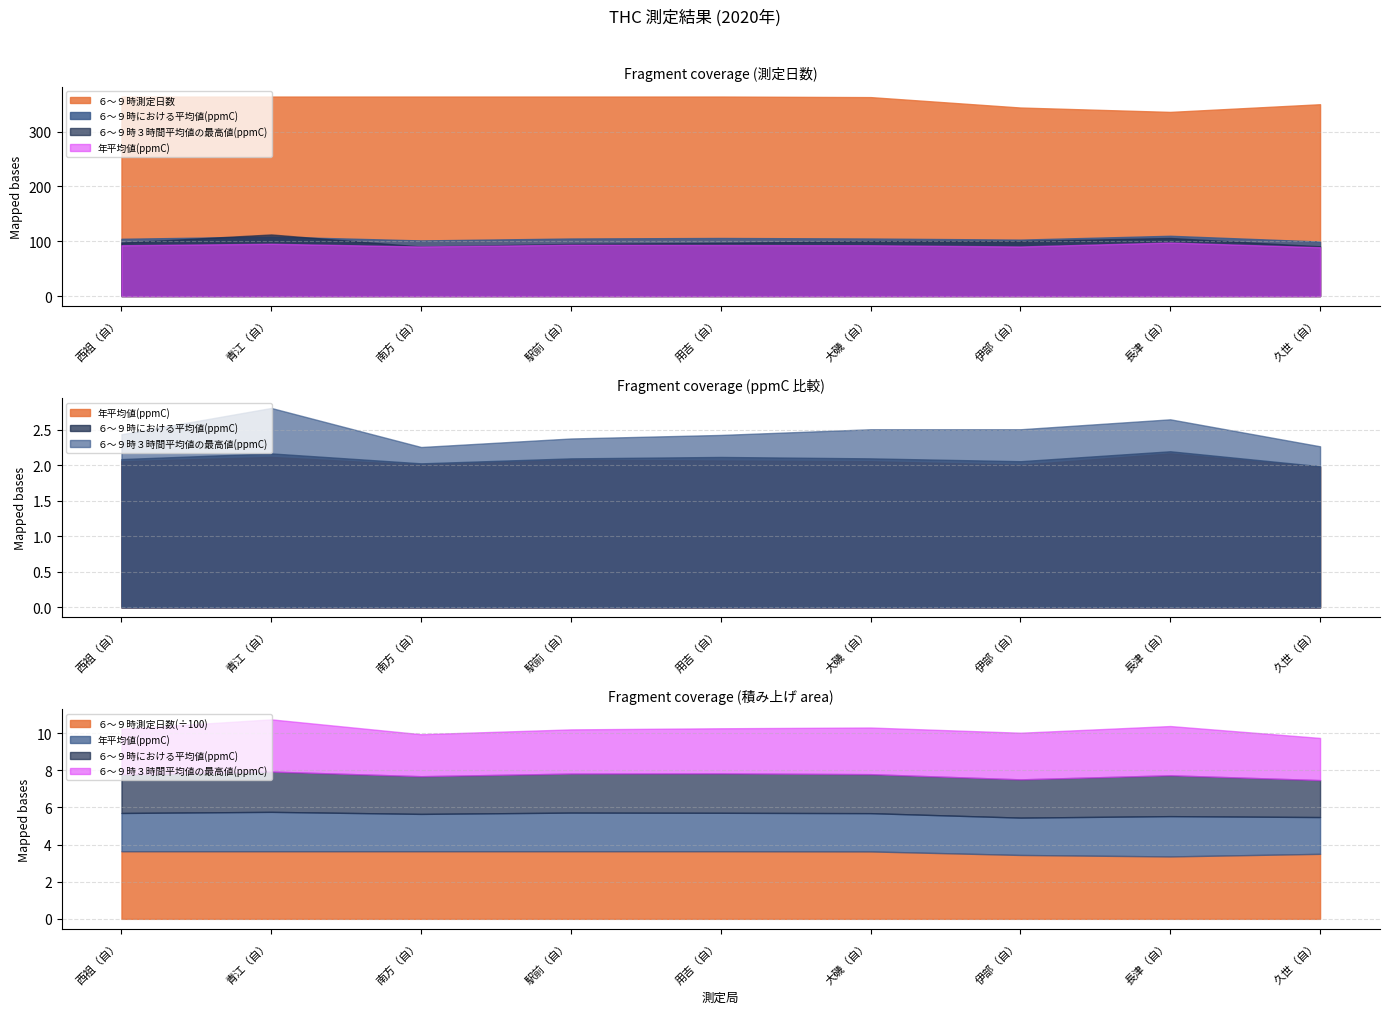

What are all the series names shown in the legend?

６～９時測定日数, ６～９時における平均値(ppmC), ６～９時３時間平均値の最高値(ppmC), 年平均値(ppmC)